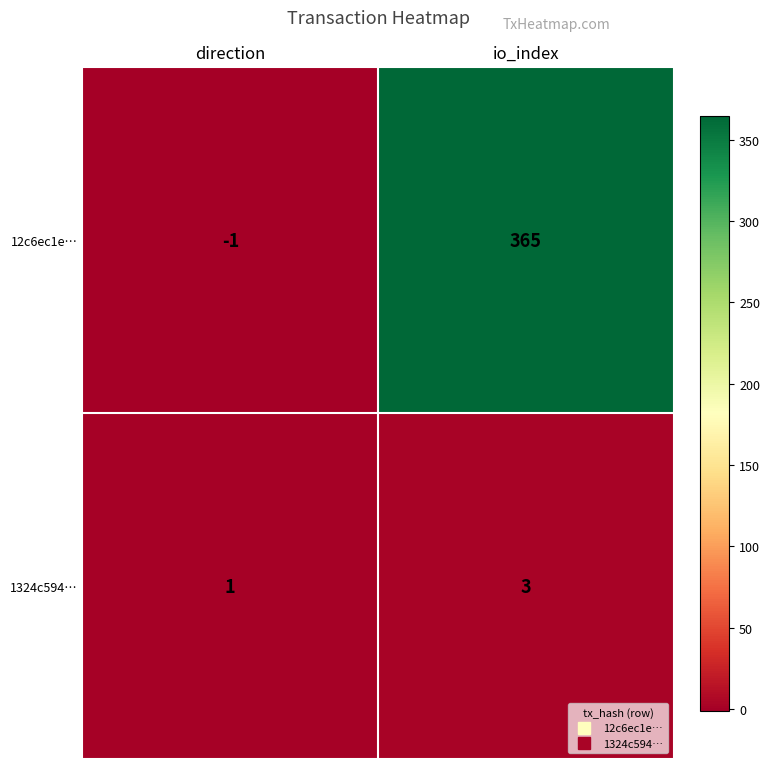

At which category does the chart reach its peak across all series?

io_index